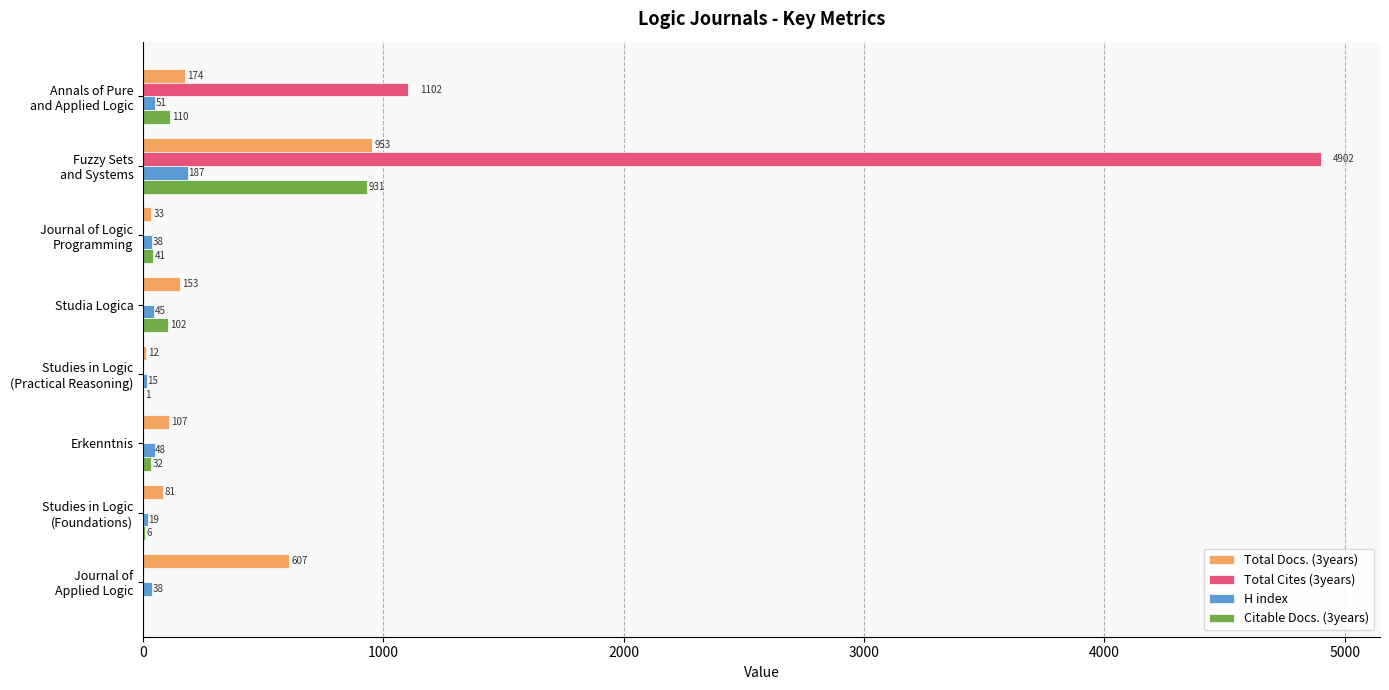

What is the sum of all H index values?

441